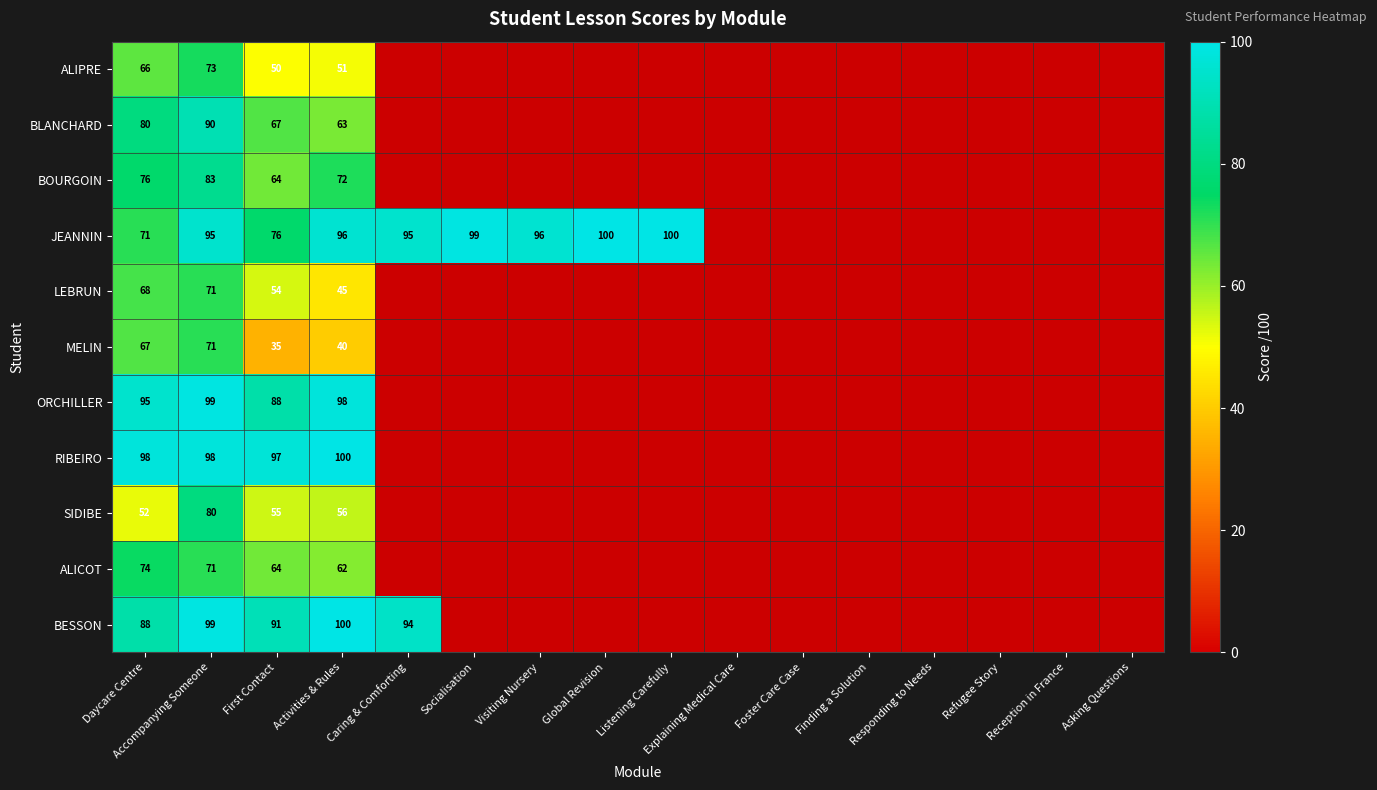

True or false: BLANCHARD has a value of 90 at Accompanying Someone.

True